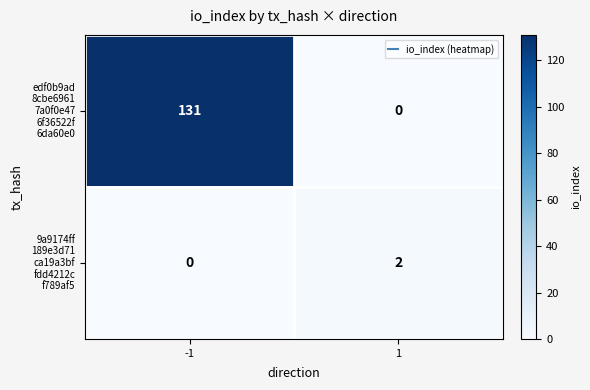

What is the difference between the highest and lowest values at -1?

131